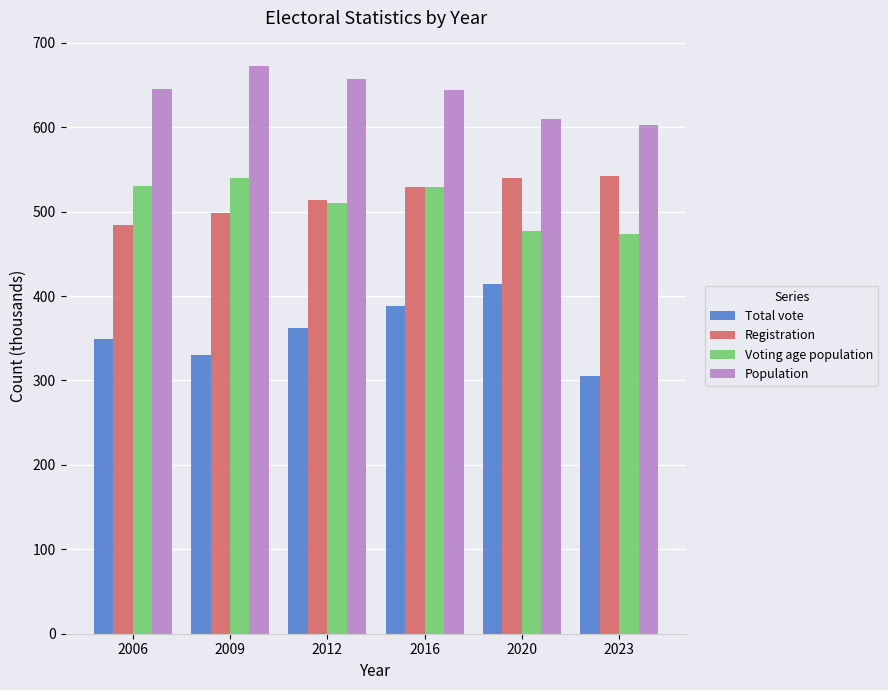

What is the smallest value displayed?

305.1